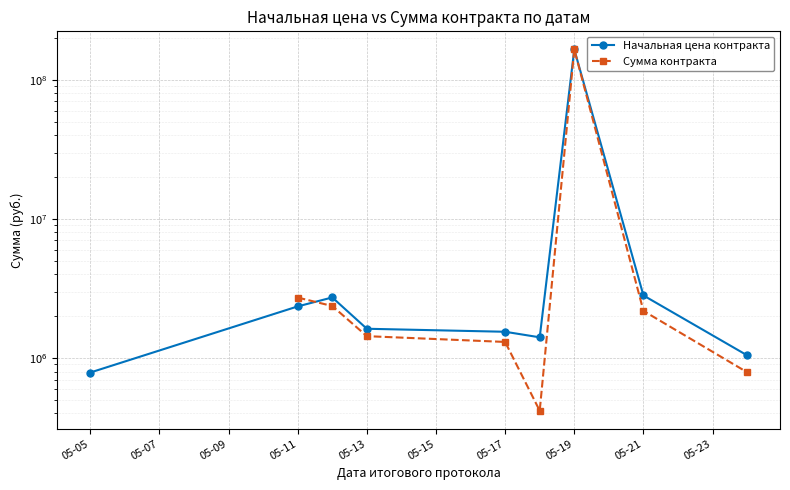

What is the difference between the highest and lowest values at 05-17?

239428.5